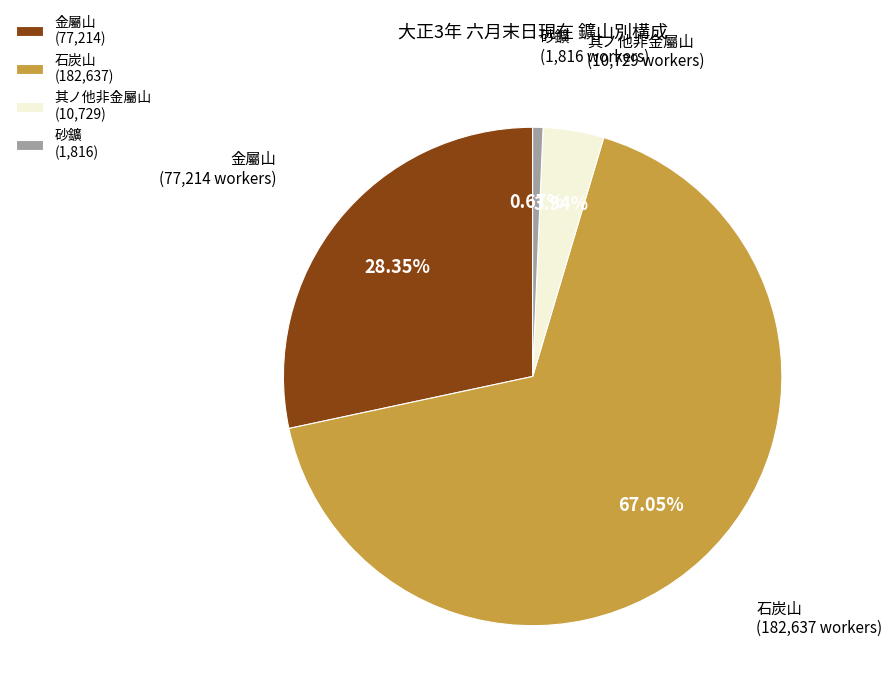

What is the ratio of the value at 石炭山 (182,637) to the value at 其ノ他非金屬山 (10,729)?

17.0